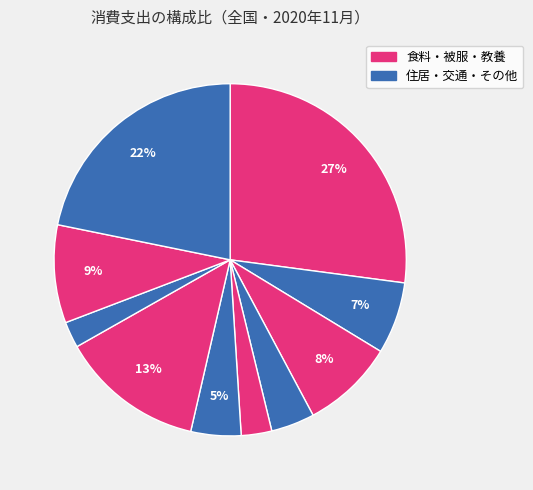

How many slices are in this pie chart?

10